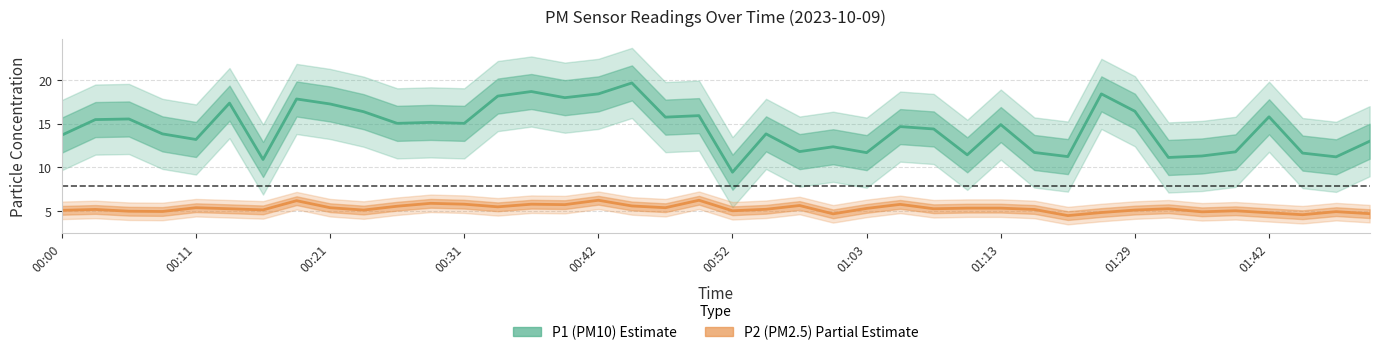

At which label does P2 (PM2.5) first exceed 5?

00:00